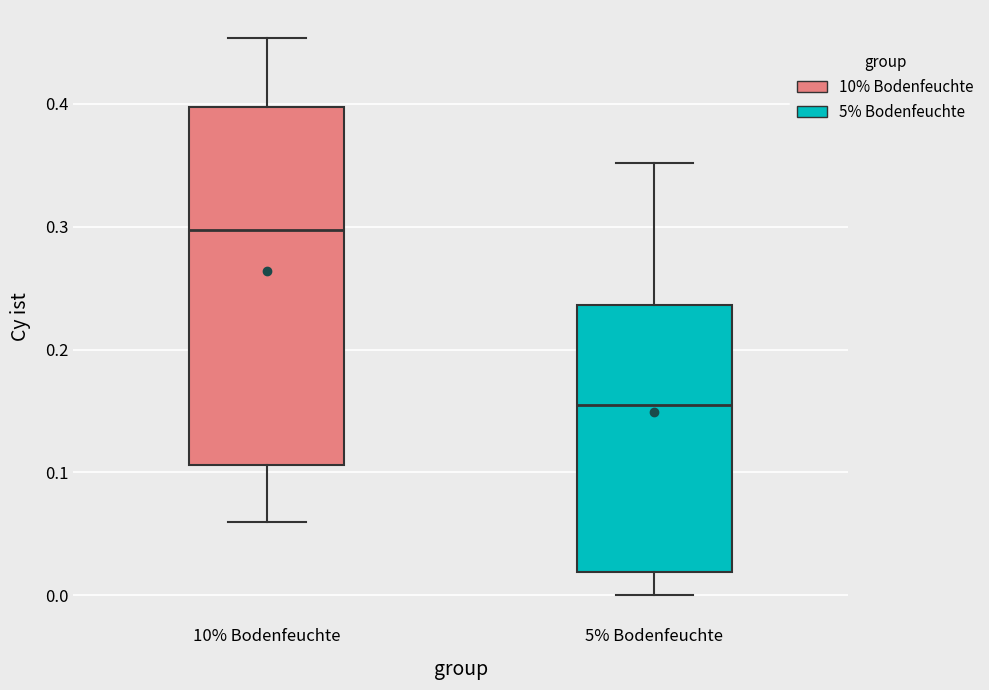

Where does the upper whisker of the box for 5% Bodenfeuchte end on the y-axis? The values are not printed on the chart, so give them approximately, as read against the axis.

0.35